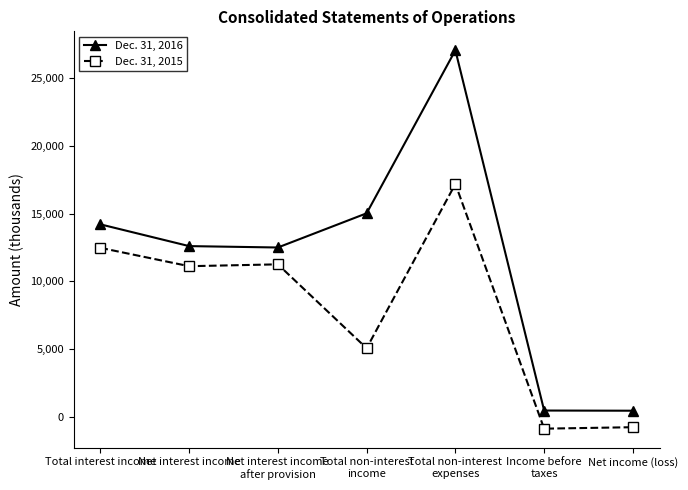

Which series has the largest total across all categories?

Dec. 31, 2016